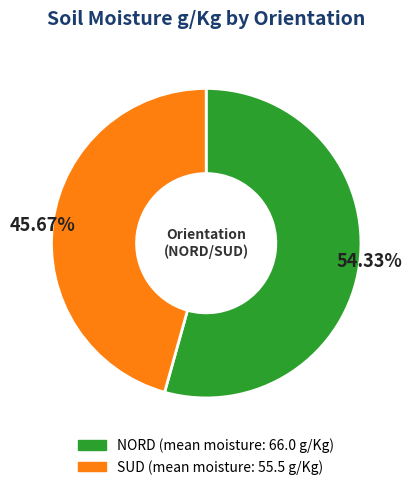

Approximately how many times larger is the value at SUD compared to NORD?

0.8